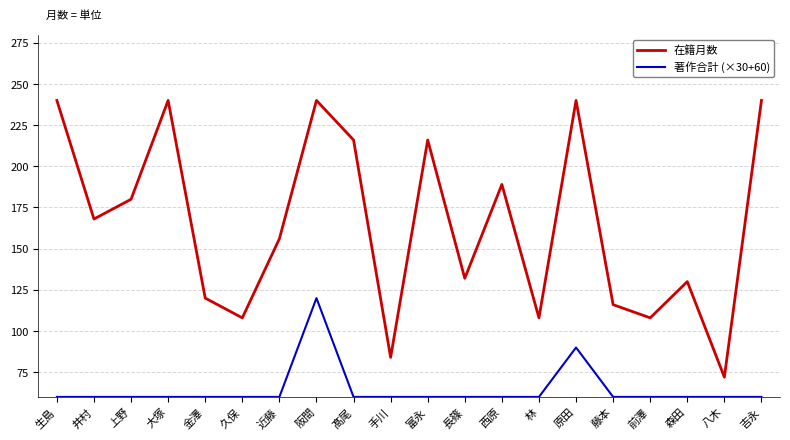

Which category has the lowest value in the 在籍月数 series?

八木